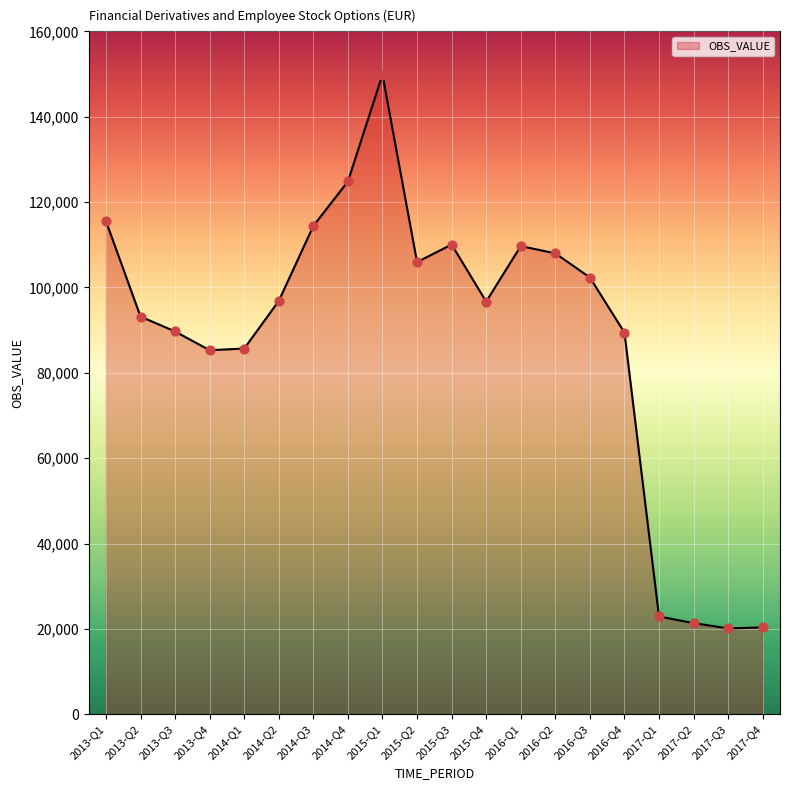

What is the change in value from 2013-Q1 to 2014-Q1?

-29861